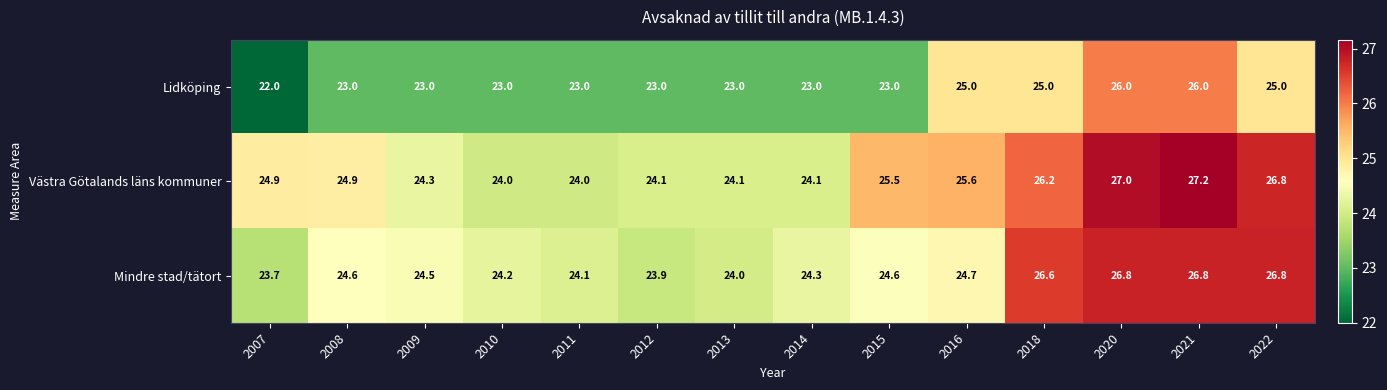

How many data points does each series have?

14